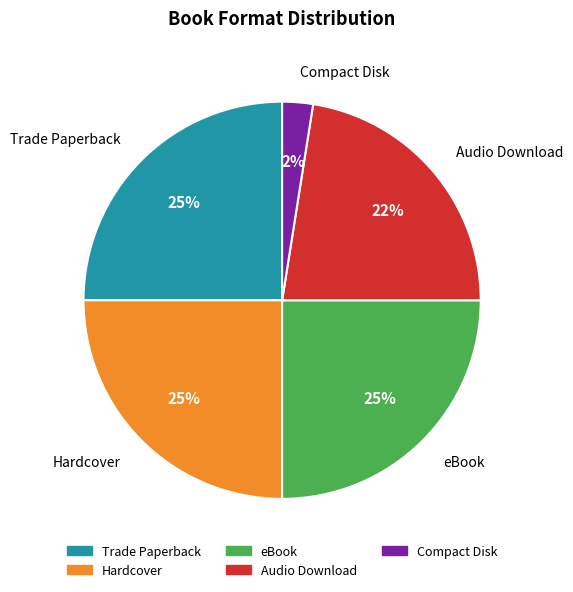

Which category has the smallest portion of the pie?

Compact Disk